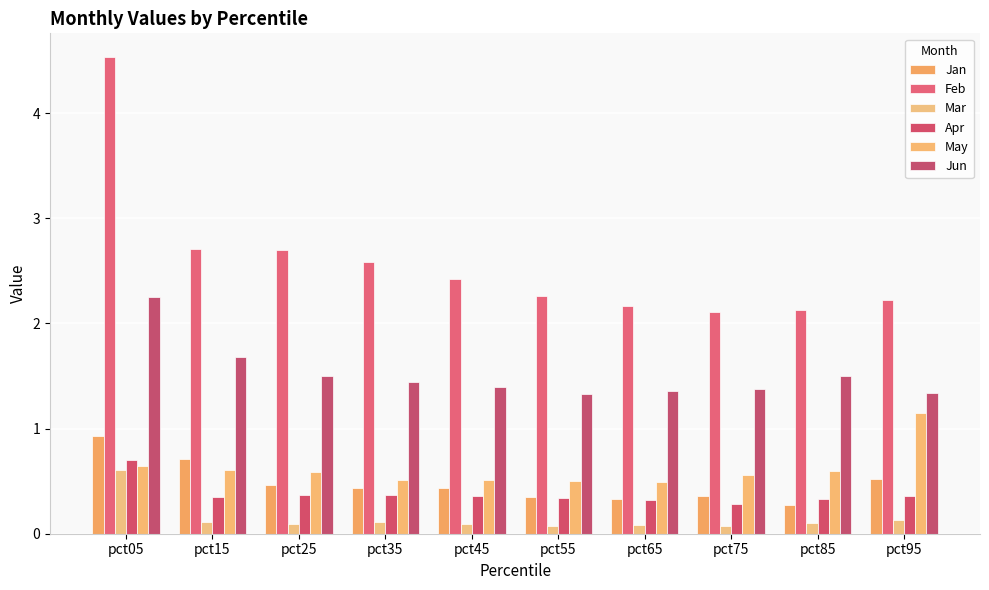

At which label is Mar closest to 0?

pct55